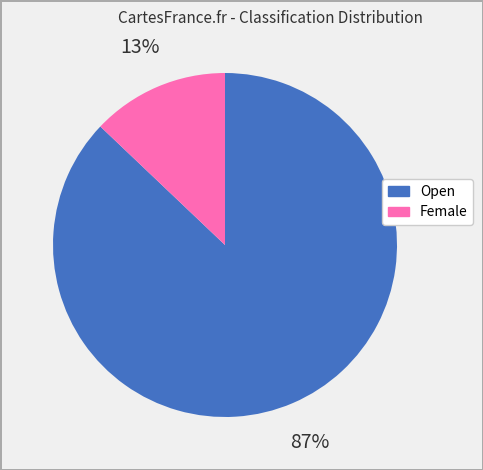

What percentage is the Open slice, to the nearest percent?

87%